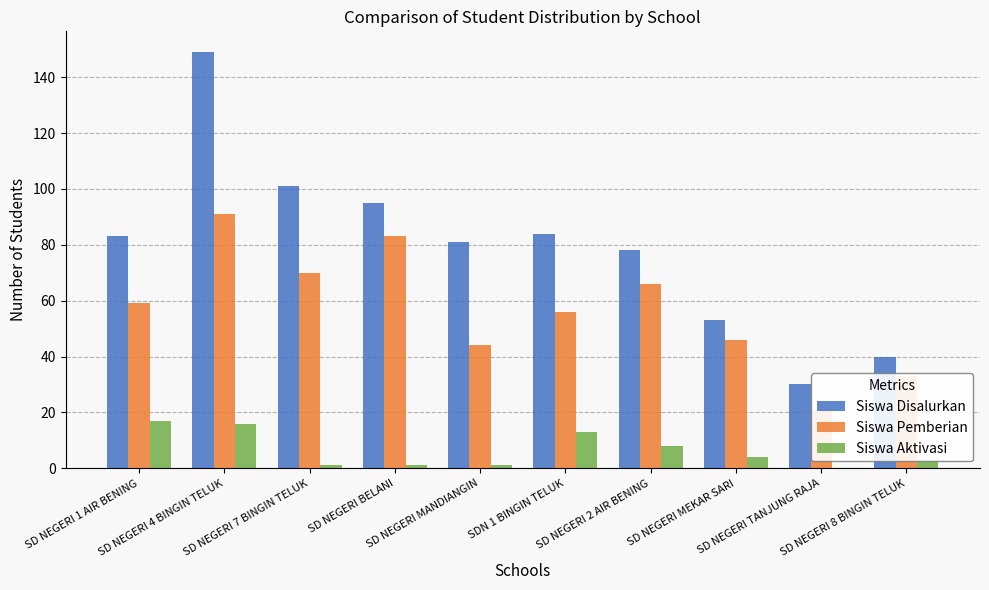

Reading left to right, list all the values displayed in this chart.

Siswa Disalurkan: 83	149	101	95	81	84	78	53	30	40
Siswa Pemberian: 59	91	70	83	44	56	66	46	21	33
Siswa Aktivasi: 17	16	1	1	1	13	8	4	0	3